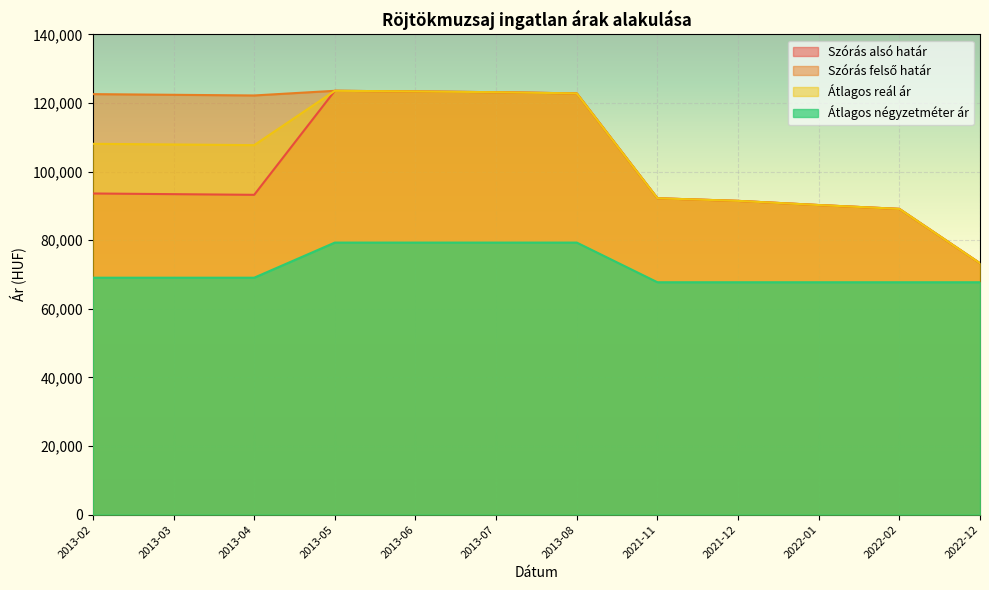

What is the difference between the second highest and second lowest values in the Átlagos reál ár series?

34245